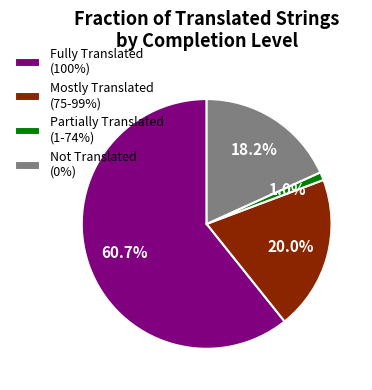

What percentage is NOT represented by Partially Translated (1-74%)?

99.0%